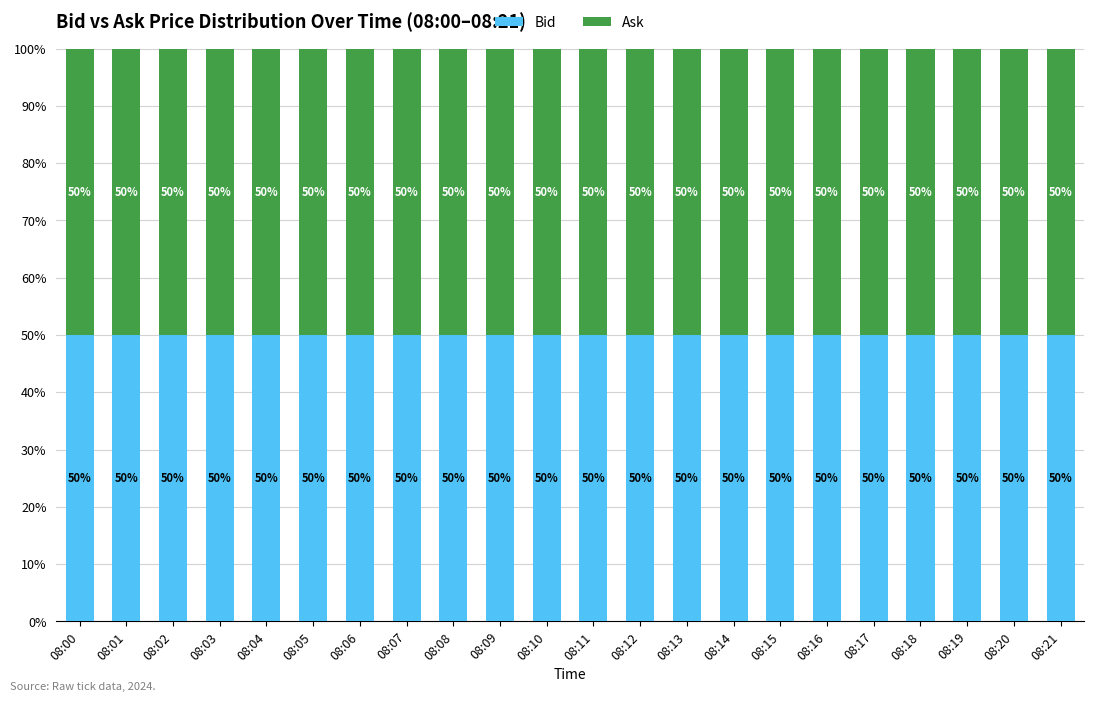

What are all the series names shown in the legend?

Bid, Ask